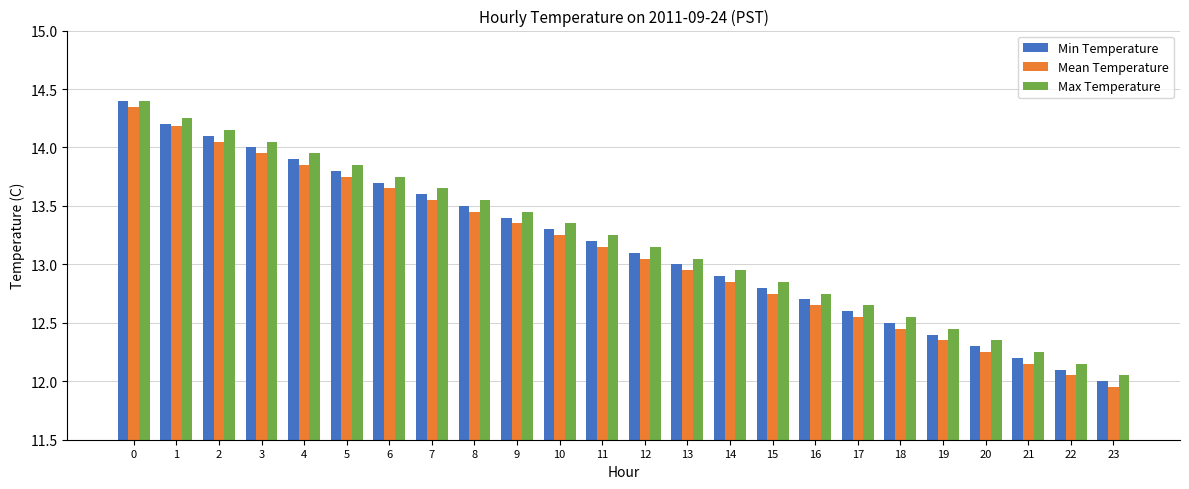

What is the sum of the Max Temperature values at 4 and 2?

28.1